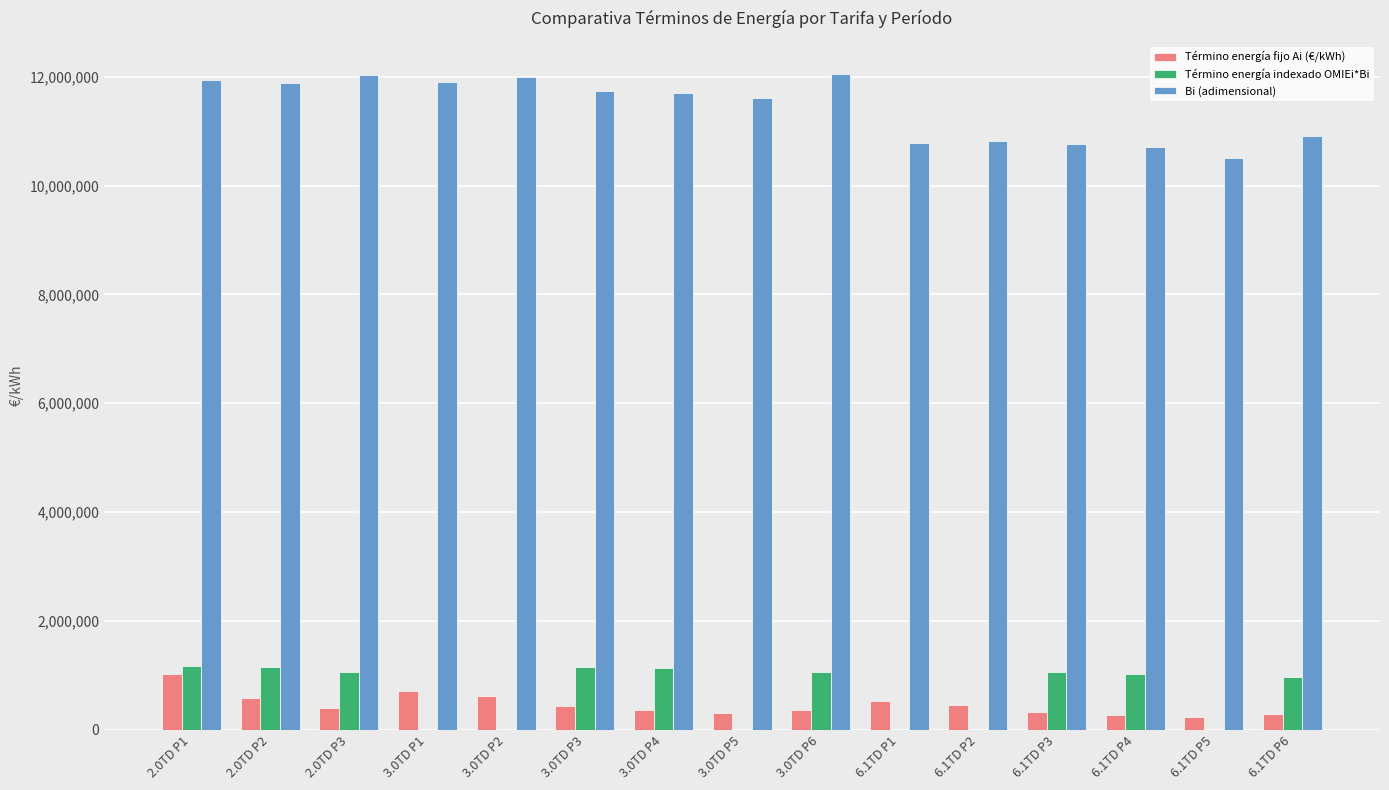

What is the greatest value displayed?

12055090.0